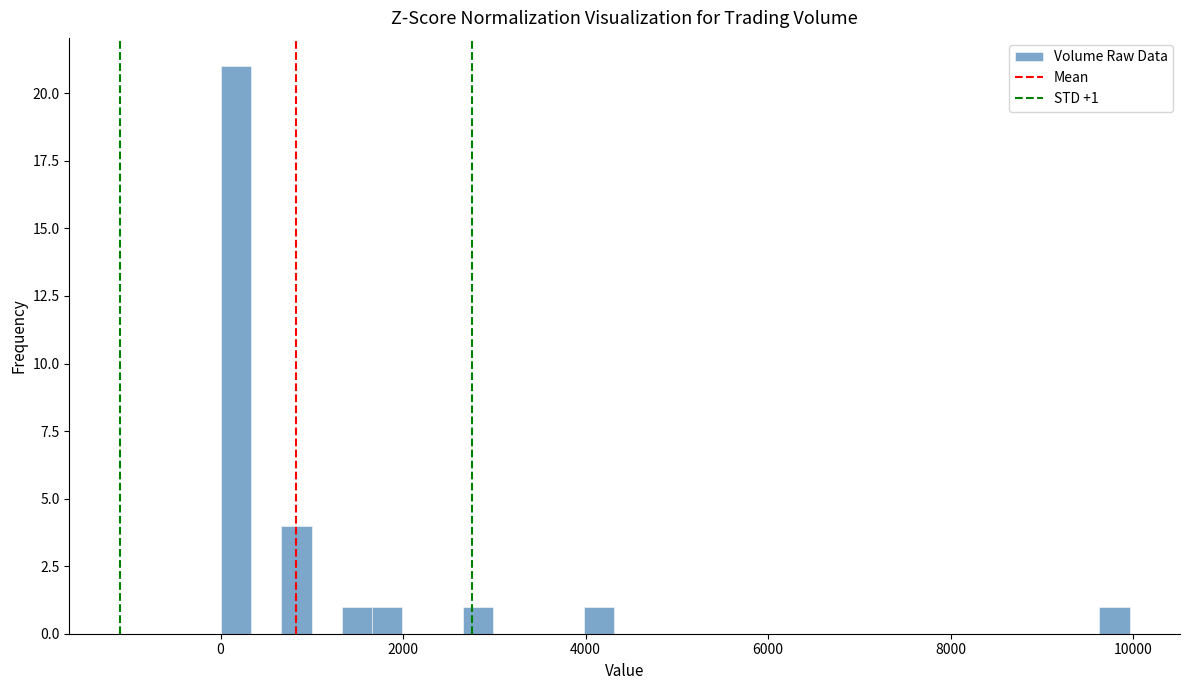

Around what value on the x-axis is the tallest bar? Give the approximate position of its centre, as read against the axis.

200